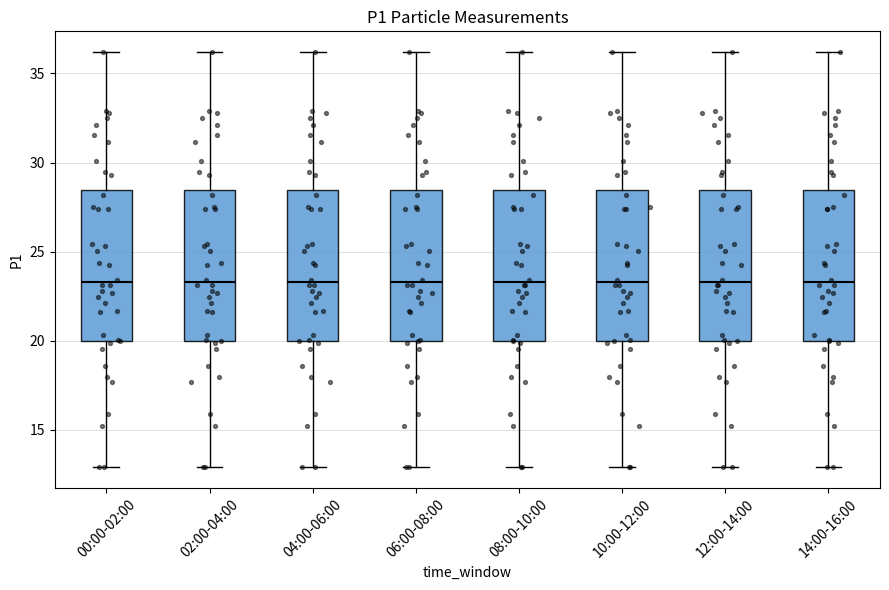

Reading left to right, read every box against the y-axis: the position of its median line, the range the box covers, and the ends of its whiskers. The values are not printed on the chart, so give them approximately, as read against the axis.

00:00-02:00: median 23.5, box 20.0 to 28.5, whiskers 13.0 to 36.0
02:00-04:00: median 23.5, box 20.0 to 28.5, whiskers 13.0 to 36.0
04:00-06:00: median 23.5, box 20.0 to 28.5, whiskers 13.0 to 36.0
06:00-08:00: median 23.5, box 20.0 to 28.5, whiskers 13.0 to 36.0
08:00-10:00: median 23.5, box 20.0 to 28.5, whiskers 13.0 to 36.0
10:00-12:00: median 23.5, box 20.0 to 28.5, whiskers 13.0 to 36.0
12:00-14:00: median 23.5, box 20.0 to 28.5, whiskers 13.0 to 36.0
14:00-16:00: median 23.5, box 20.0 to 28.5, whiskers 13.0 to 36.0